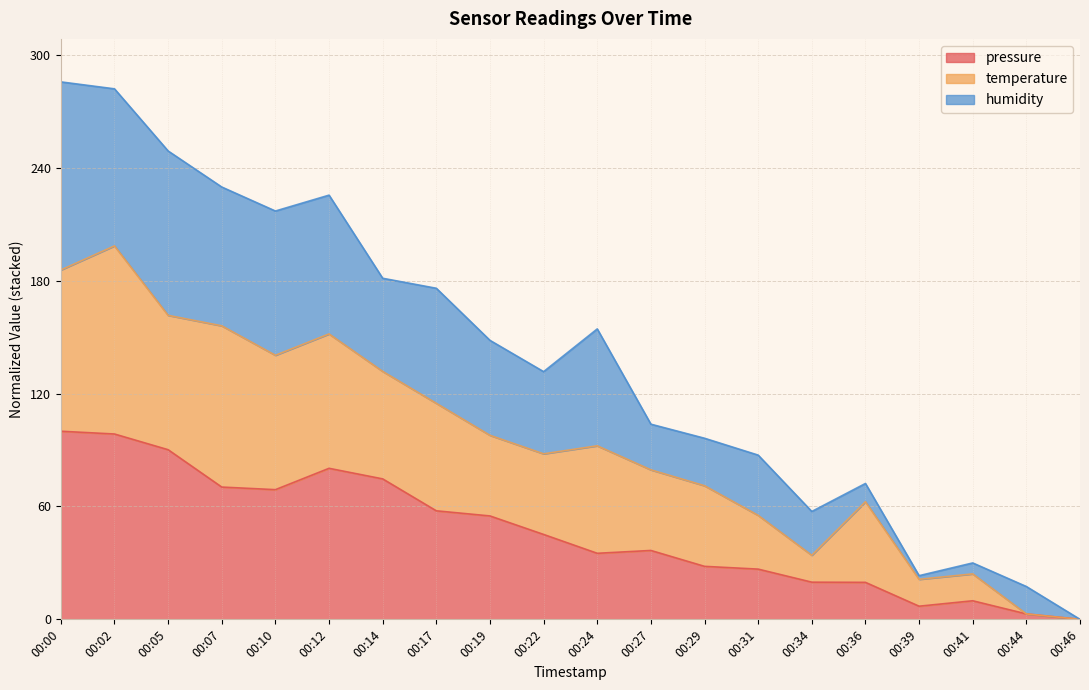

True or false: temperature has more than 1 interior local peaks.

True